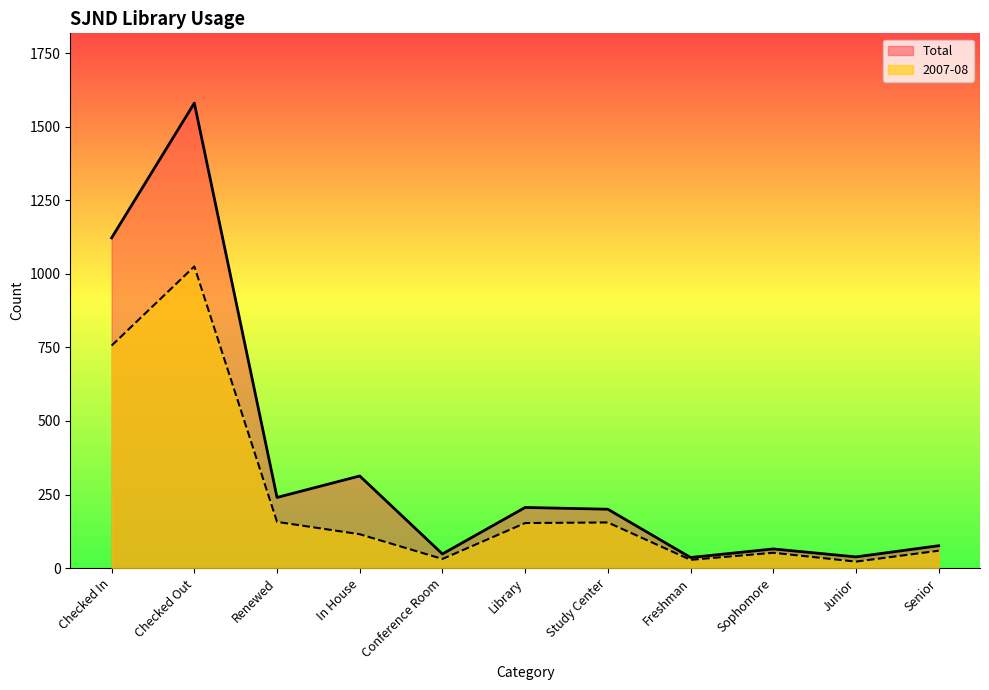

List the series in order of their overall mean, lowest first.

2007-08, Total